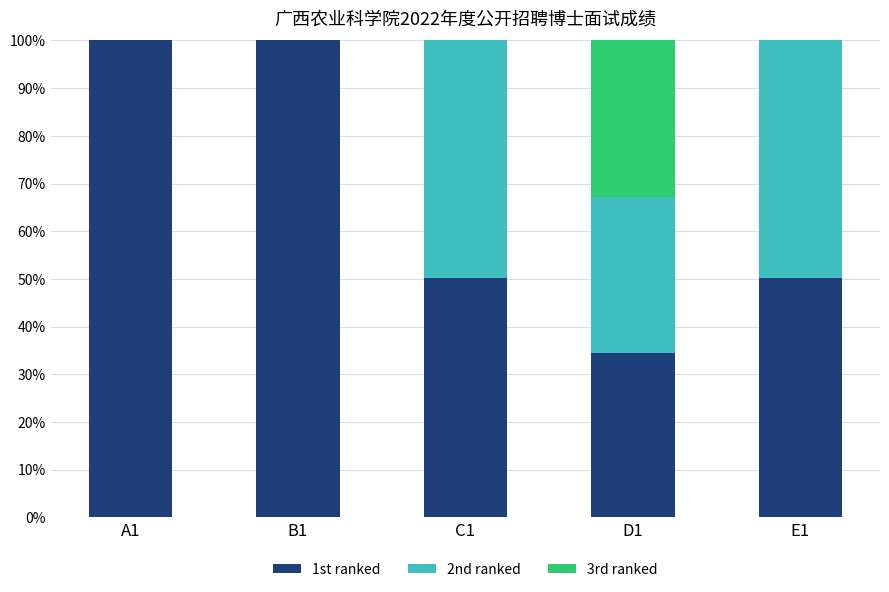

What is the total value across all series at B1?

100.0